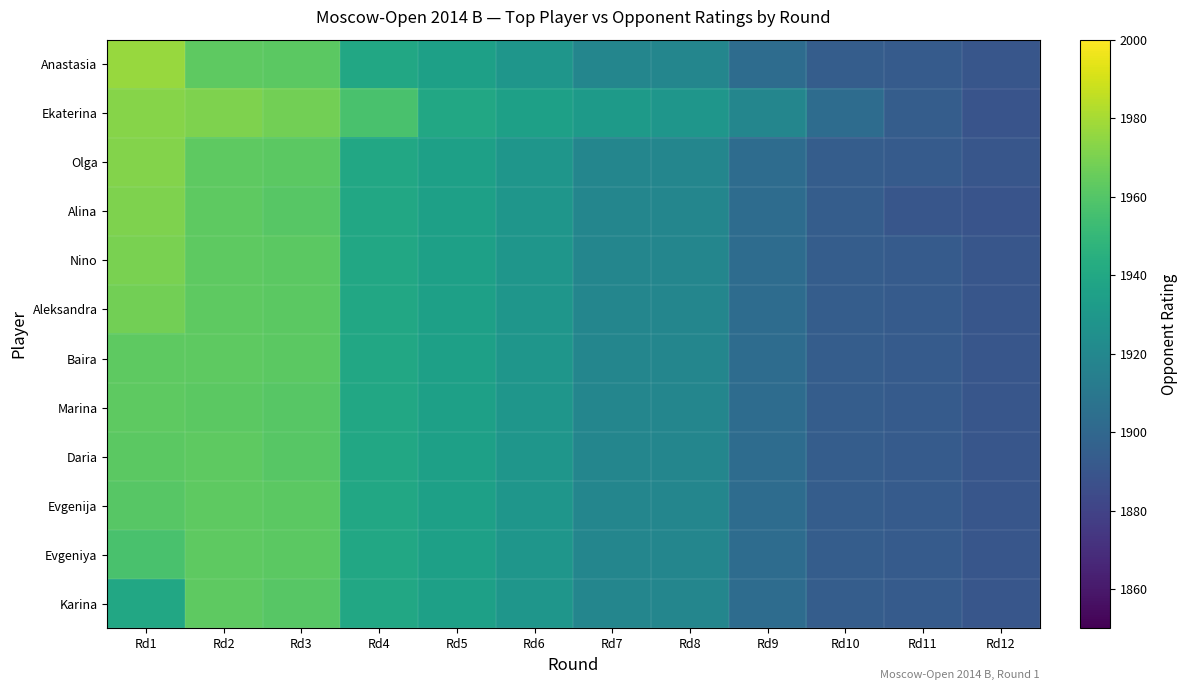

List the series in order of their peak value, lowest first.

Baira, Marina, Daria, Evgenija, Evgeniya, Karina, Aleksandra, Nino, Alina, Olga, Ekaterina, Anastasia